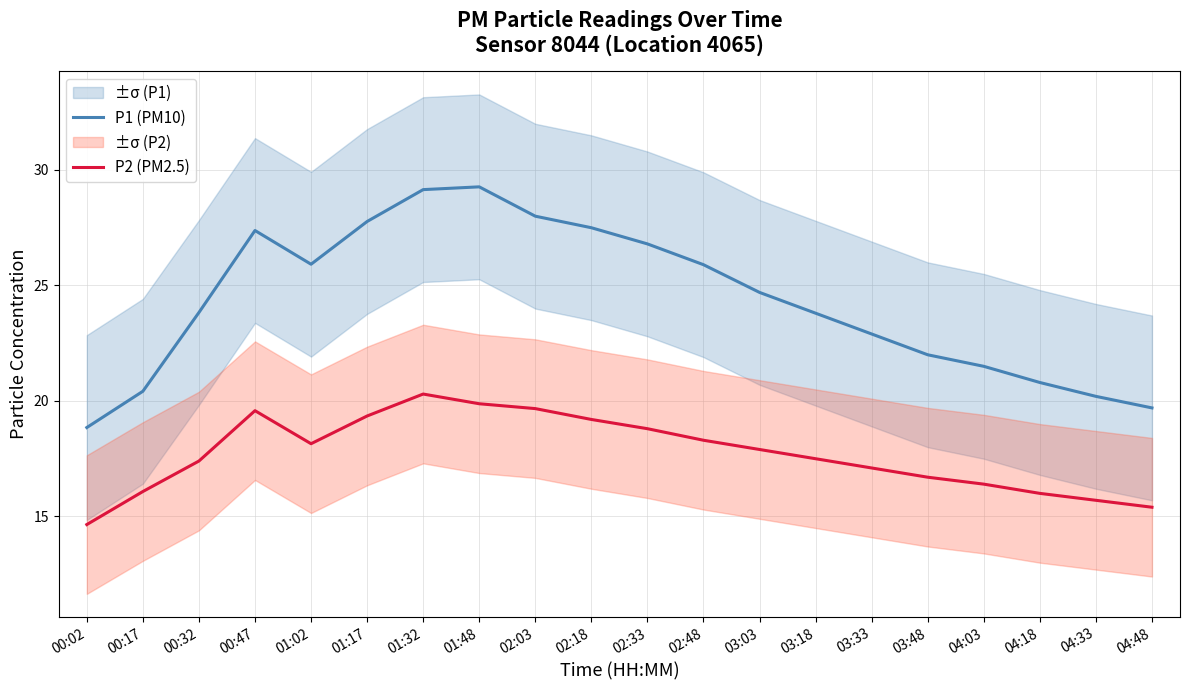

Reading left to right, transcribe all the data shown in this chart.

P1 (PM10): 18.9	20.4	23.8	27.4	25.9	27.8	29.1	29.3	28.0	27.5	26.8	25.9	24.7	23.8	22.9	22.0	21.5	20.8	20.2	19.7
P2 (PM2.5): 14.7	16.1	17.4	19.6	18.1	19.4	20.3	19.9	19.7	19.2	18.8	18.3	17.9	17.5	17.1	16.7	16.4	16.0	15.7	15.4